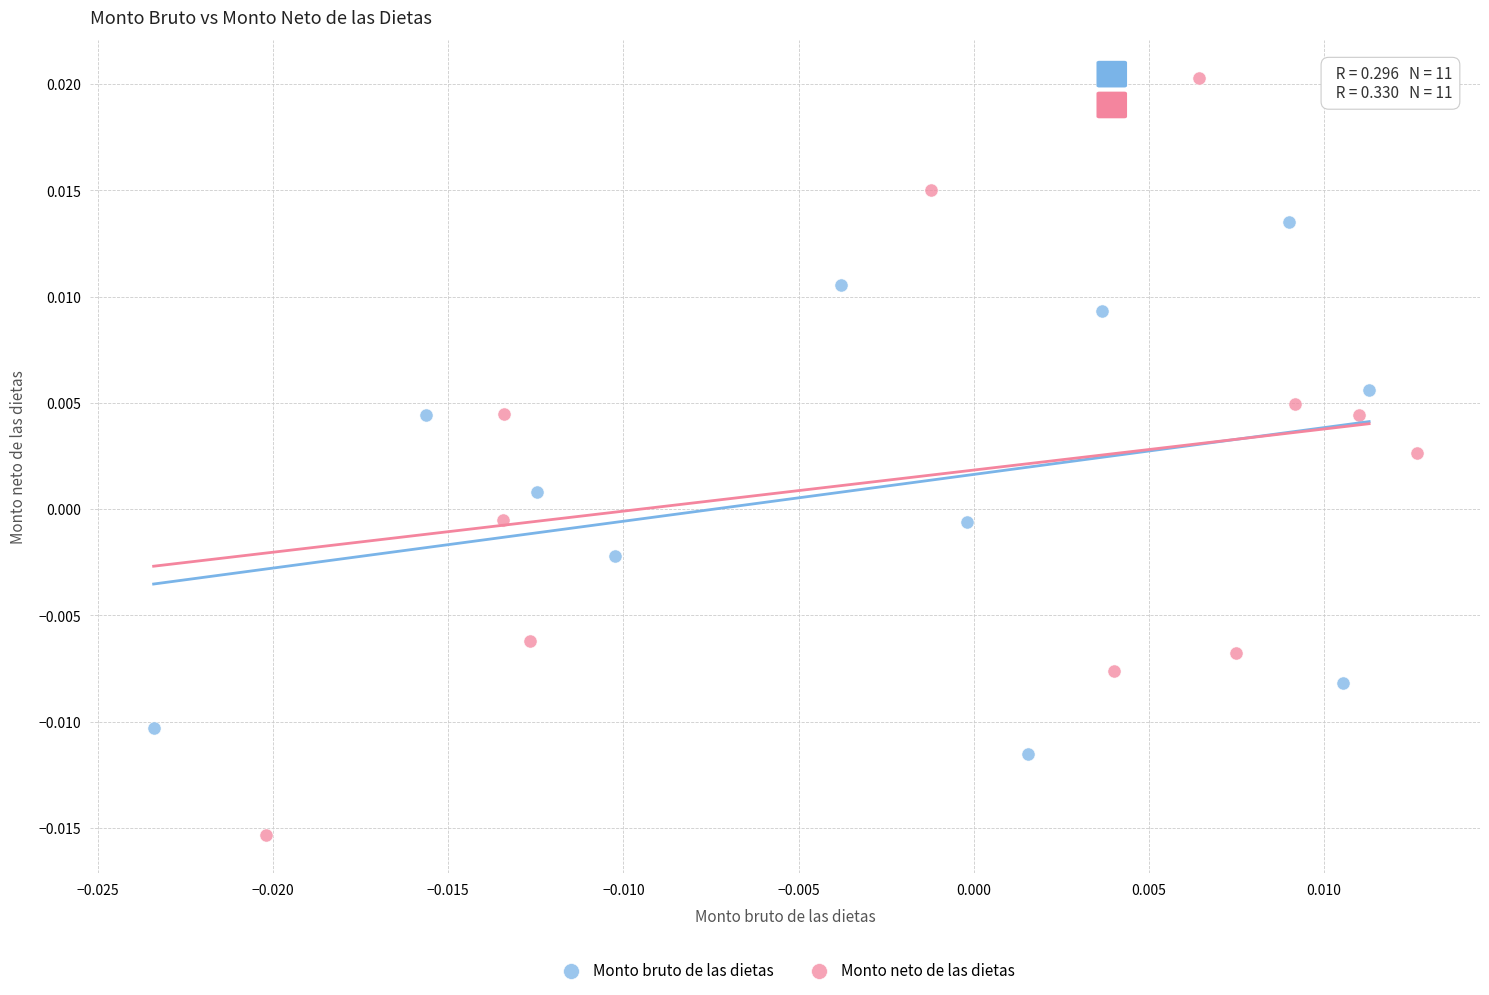

Which series contains the lowest Y value?

Monto neto de las dietas